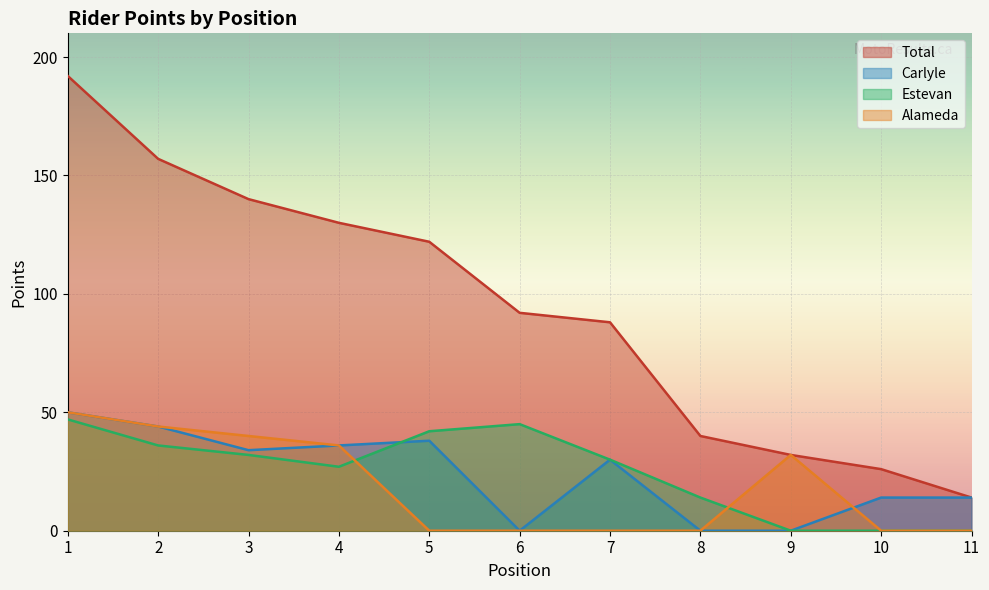

At which label does Carlyle first exceed 30?

1